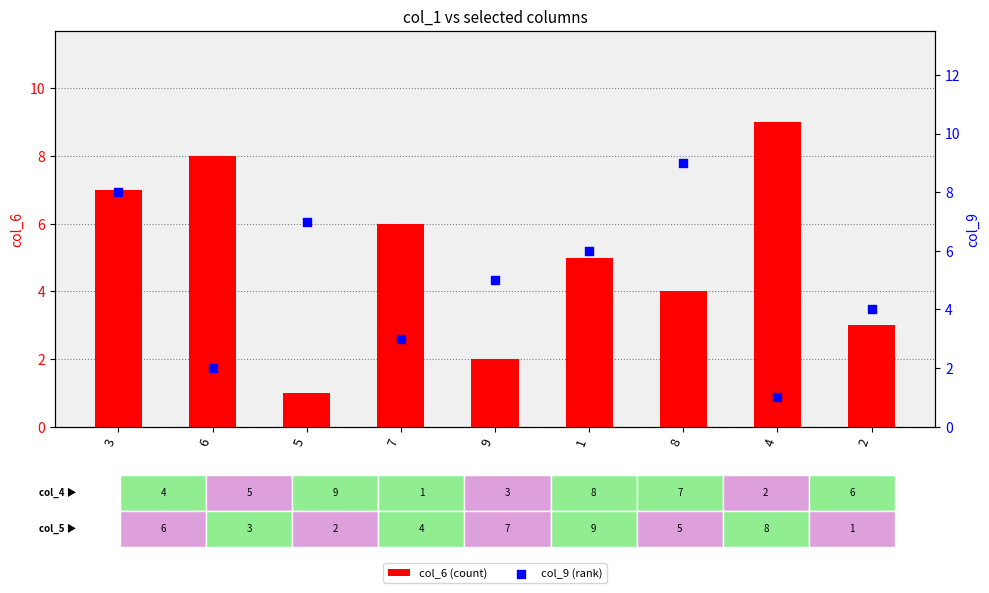

Which series has the largest Y range (max minus min)?

col_6 (count)